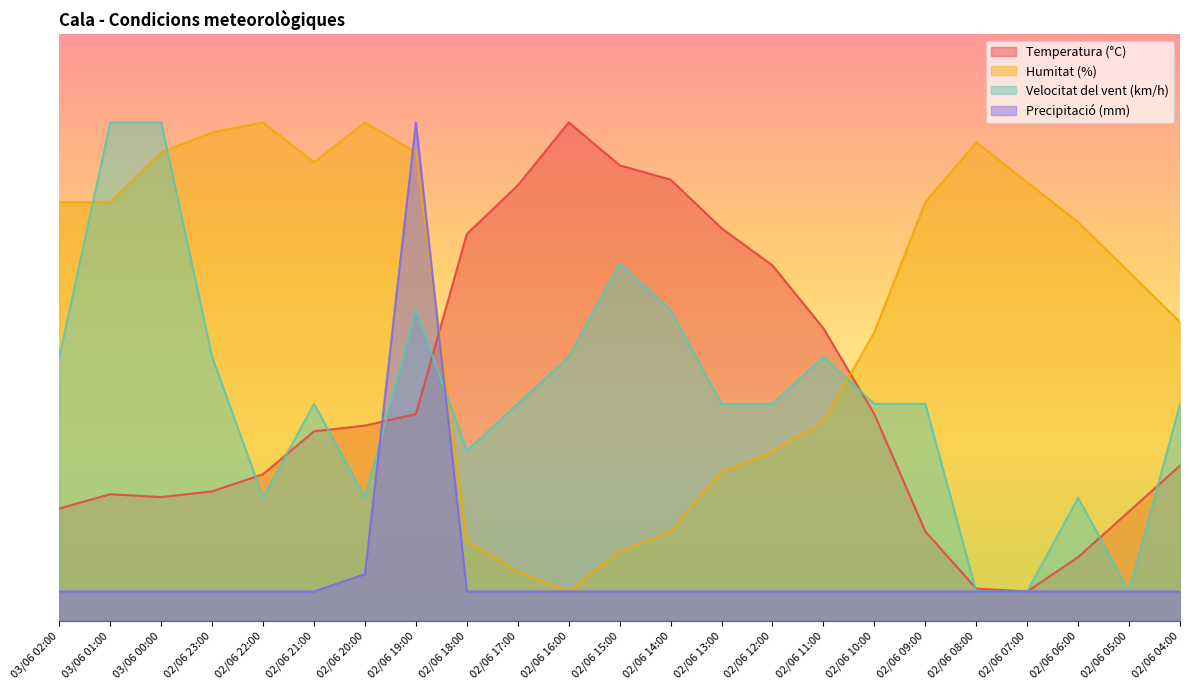

What is the label of the 5th point from the left?

02/06 22:00